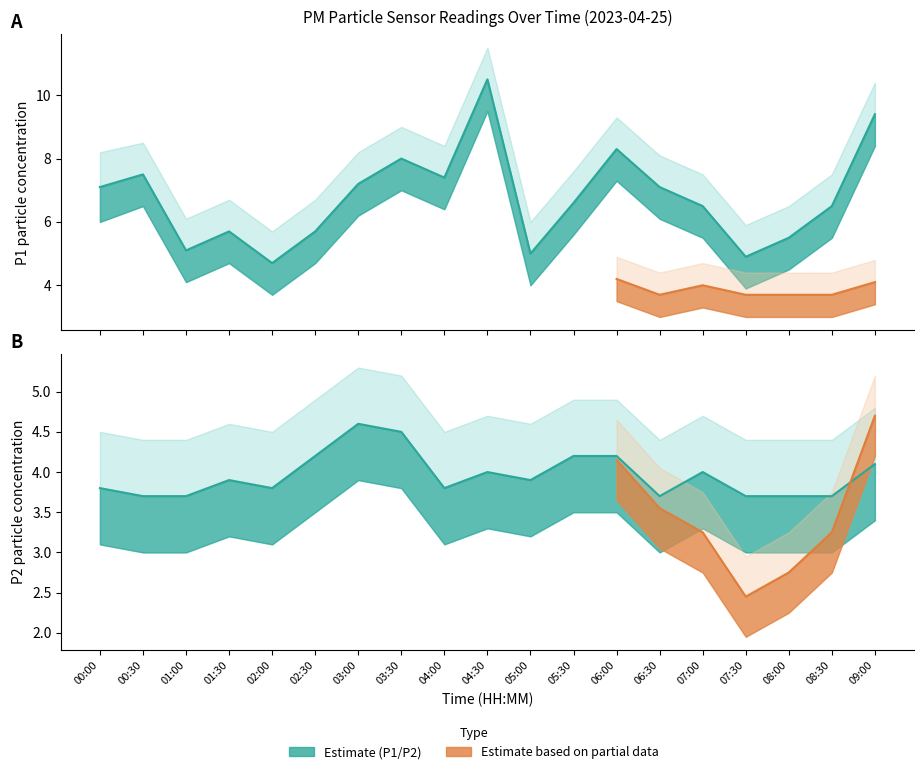

Which series changed the most between 06:00 and 07:00?

P1